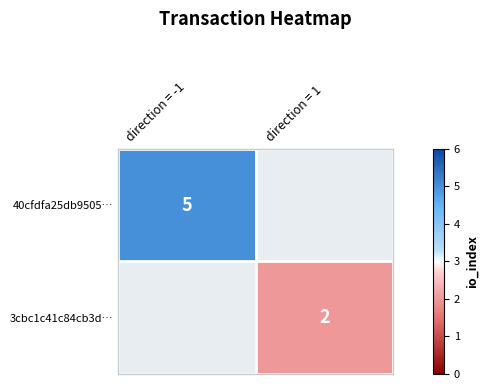

The value of 40cfdfa25db9505… at direction = -1 is 8. True or false?

False